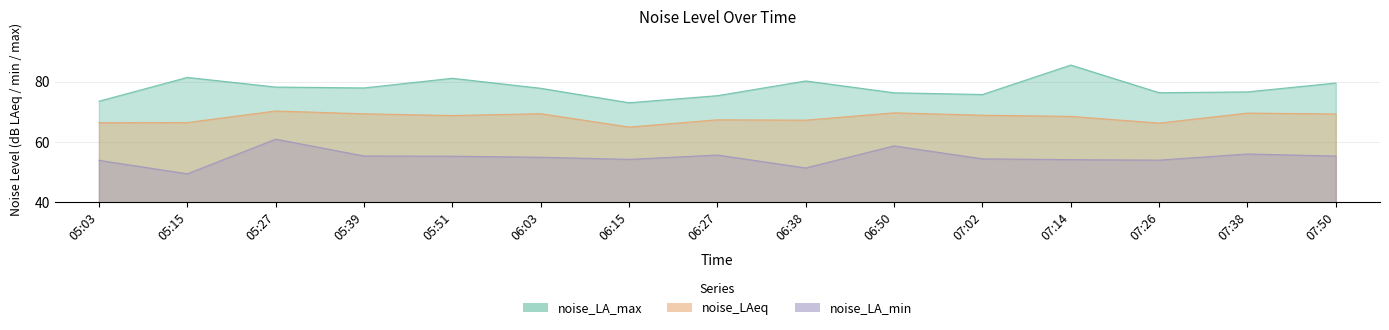

True or false: noise_LAeq has a value of 44.2 at 05:15.

False